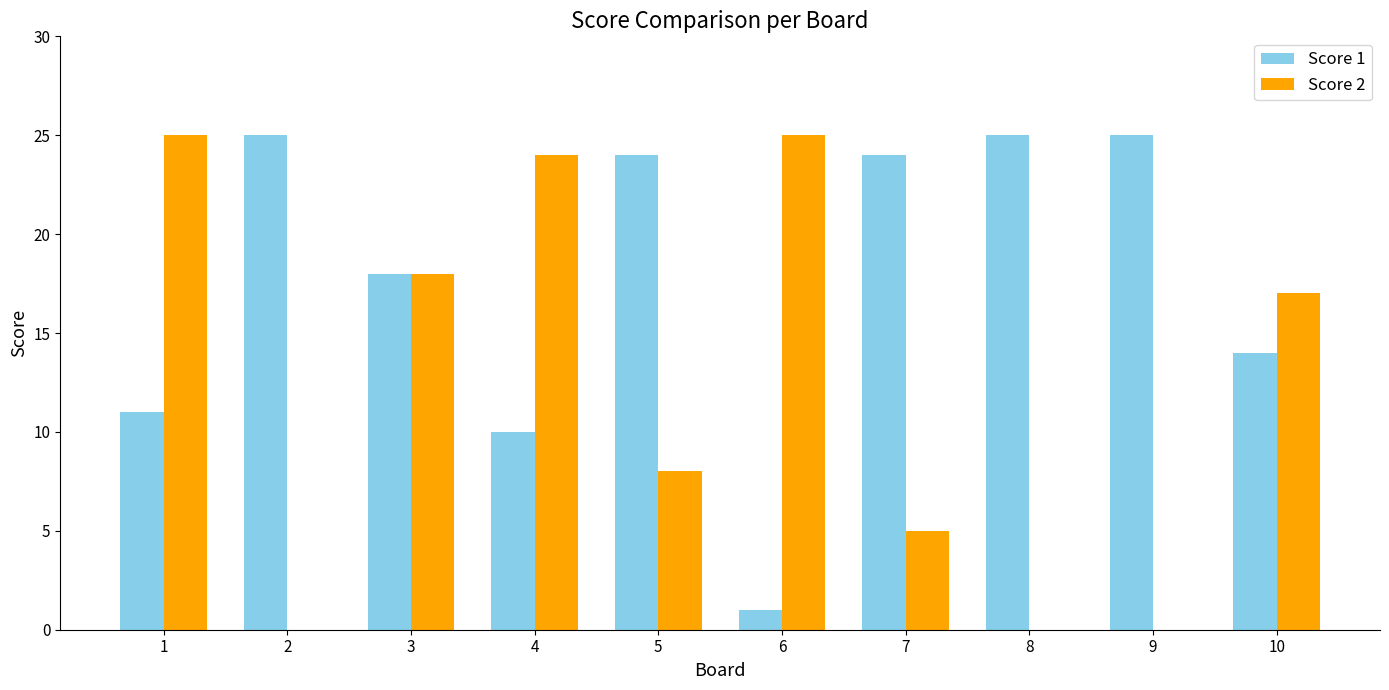

What is the sum of the Score 2 values at 2 and 5?

8